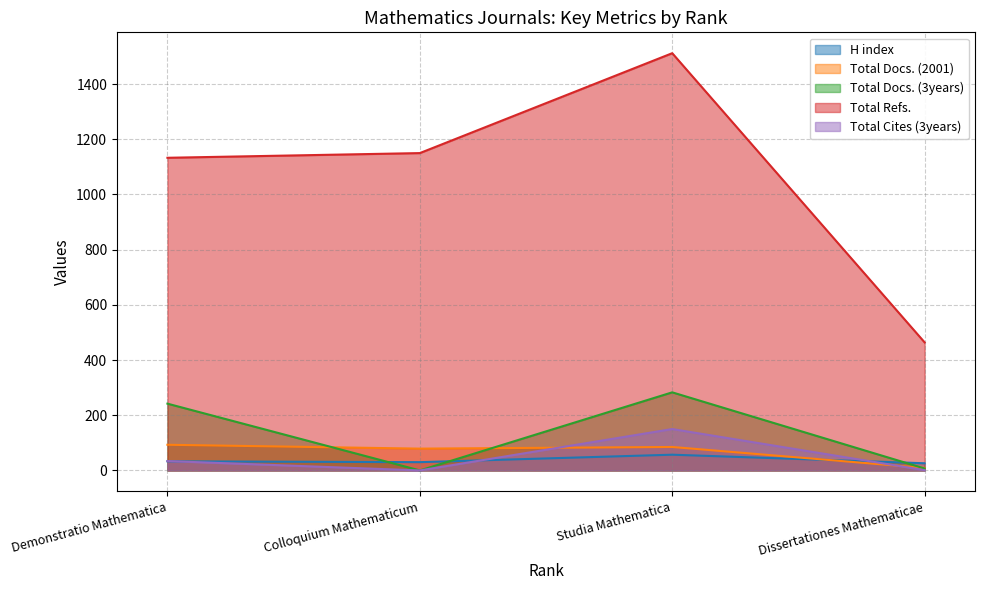

At Dissertationes Mathematicae, list the series in order from smallest to largest.

Total Cites (3years), Total Docs. (3years), Total Docs. (2001), H index, Total Refs.